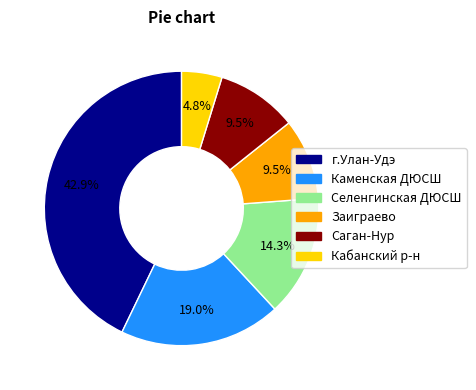

Which has a higher value, Саган-Нур or Каменская ДЮСШ?

Каменская ДЮСШ